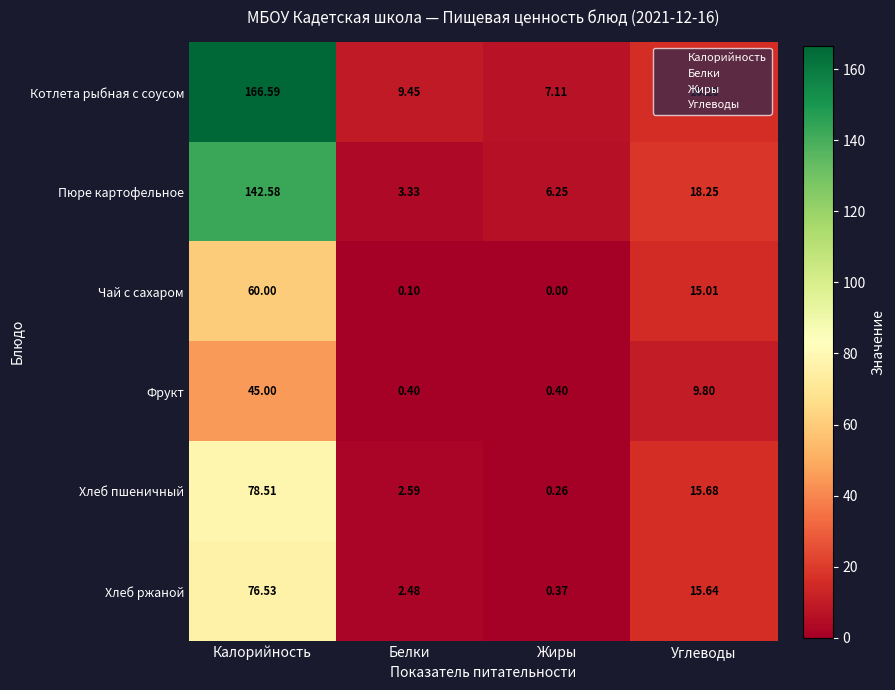

Count the number of data series in this chart.

6